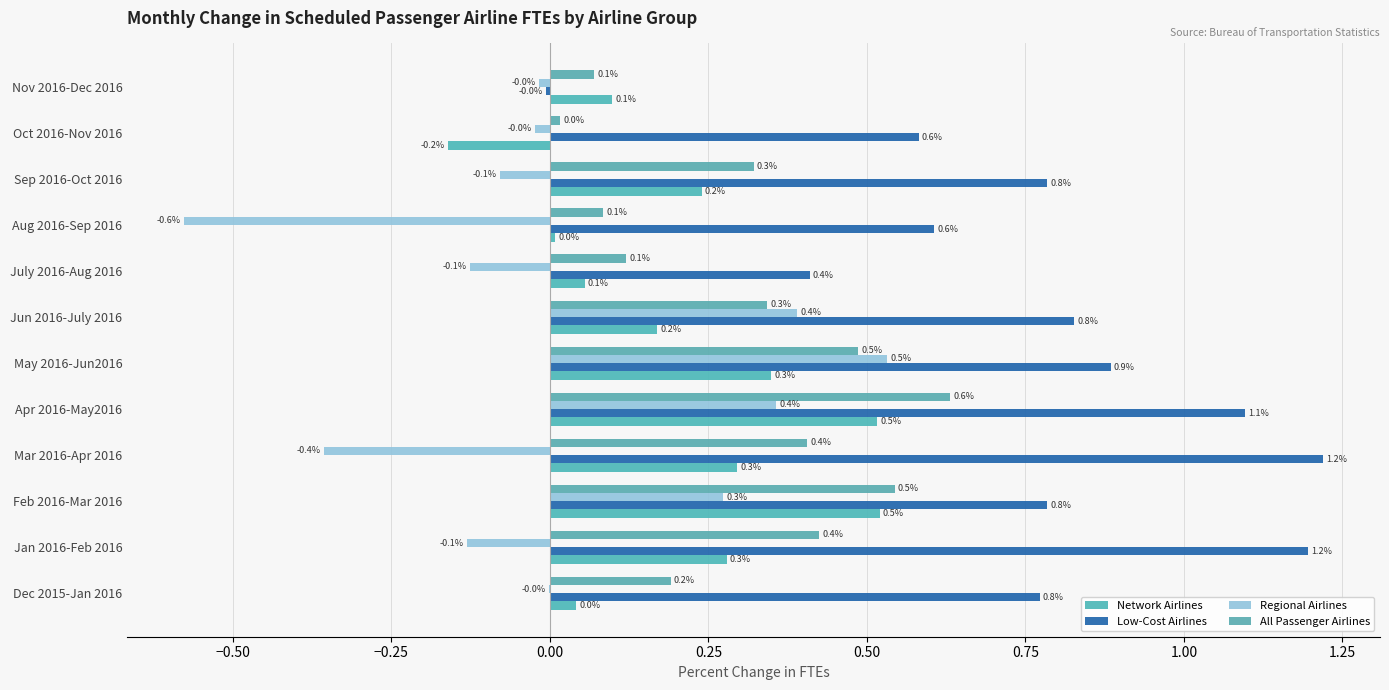

Reading left to right, what are all the values shown in this chart?

Network Airlines: 0.0	0.3	0.5	0.3	0.5	0.3	0.2	0.1	0.0	0.2	-0.2	0.1
Low-Cost Airlines: 0.8	1.2	0.8	1.2	1.1	0.9	0.8	0.4	0.6	0.8	0.6	-0.0
Regional Airlines: -0.0	-0.1	0.3	-0.4	0.4	0.5	0.4	-0.1	-0.6	-0.1	-0.0	-0.0
All Passenger Airlines: 0.2	0.4	0.5	0.4	0.6	0.5	0.3	0.1	0.1	0.3	0.0	0.1